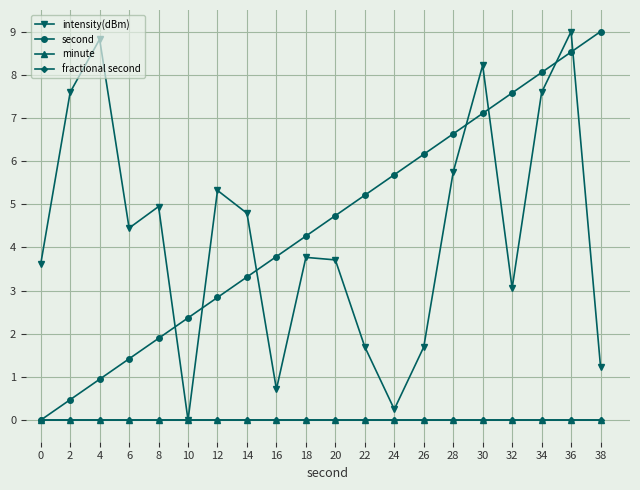

How many values in the intensity(dBm) series are below 4?

10